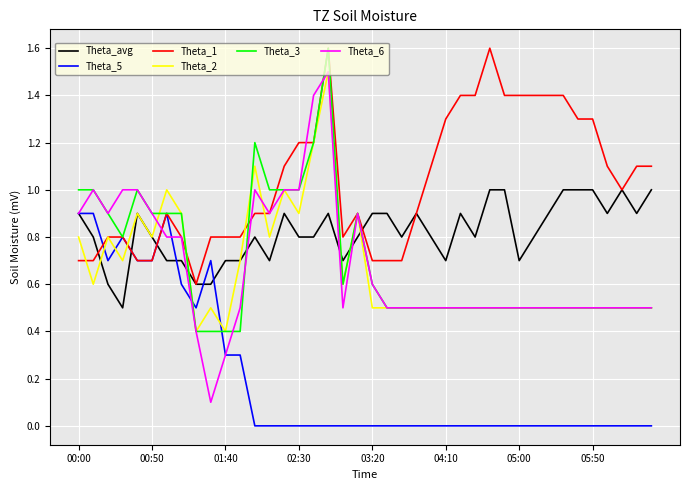

True or false: Theta_3 has more than 1 interior local peaks.

True